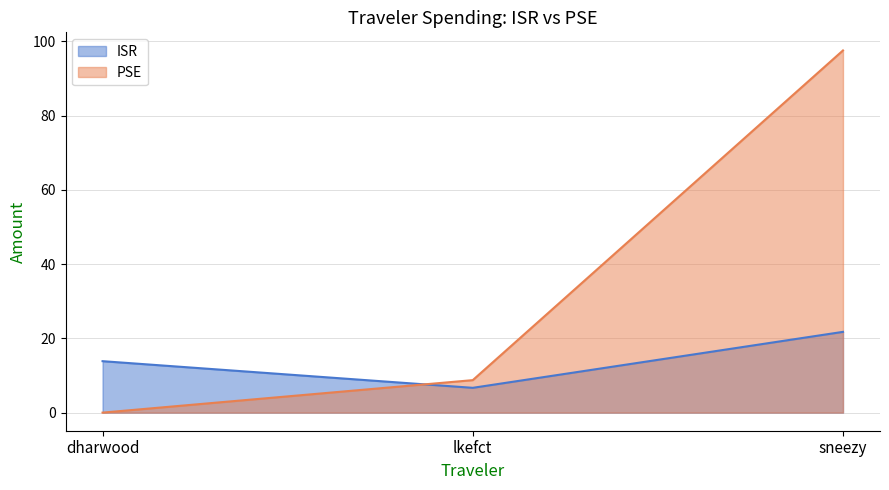

What is the average value of the ISR series?

14.1